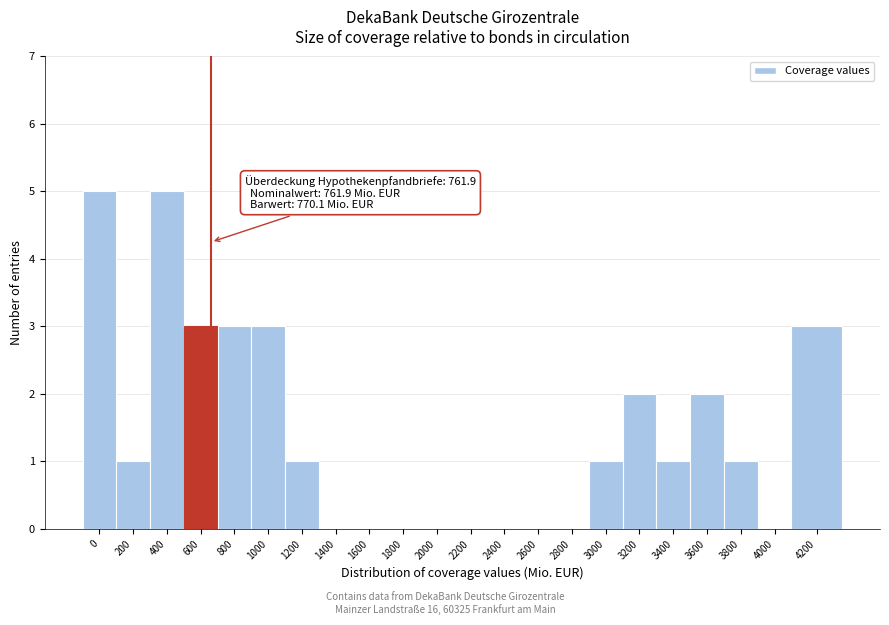

Reading left to right, transcribe all the data shown in this chart.

0=5	200=1	400=5	600=3	800=3	1000=3	1200=1	1400=0	1600=0	1800=0	2000=0	2200=0	2400=0	2600=0	2800=0	3000=1	3200=2	3400=1	3600=2	3800=1	4000=0	4200=3